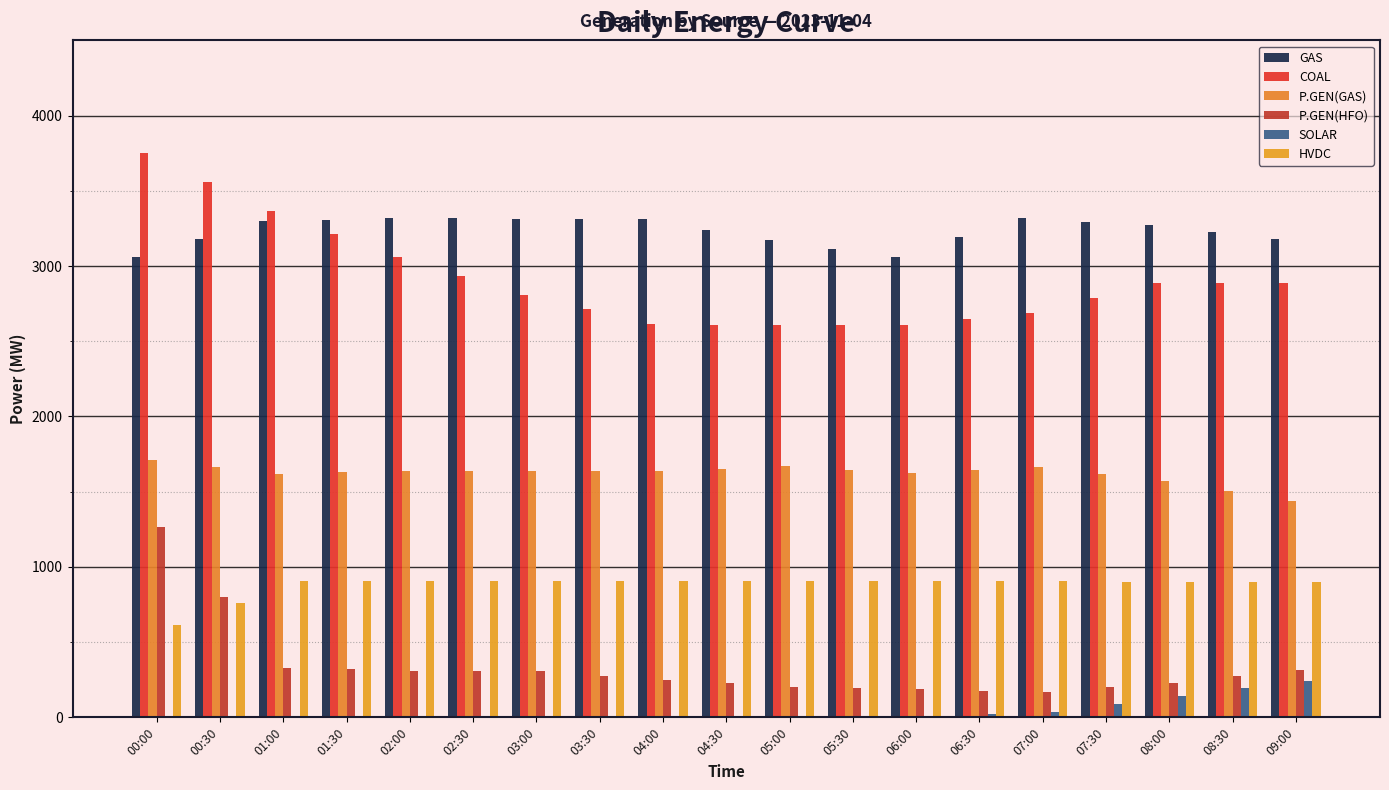

Are the bars grouped side by side (vs. stacked)?

Yes